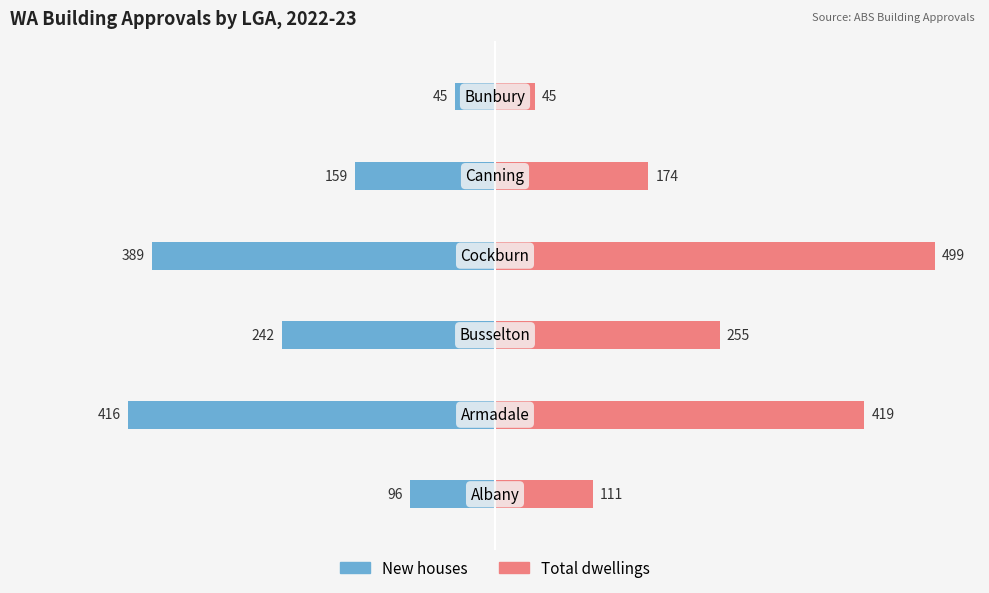

List the series in order of their overall mean, lowest first.

New houses, Total dwellings